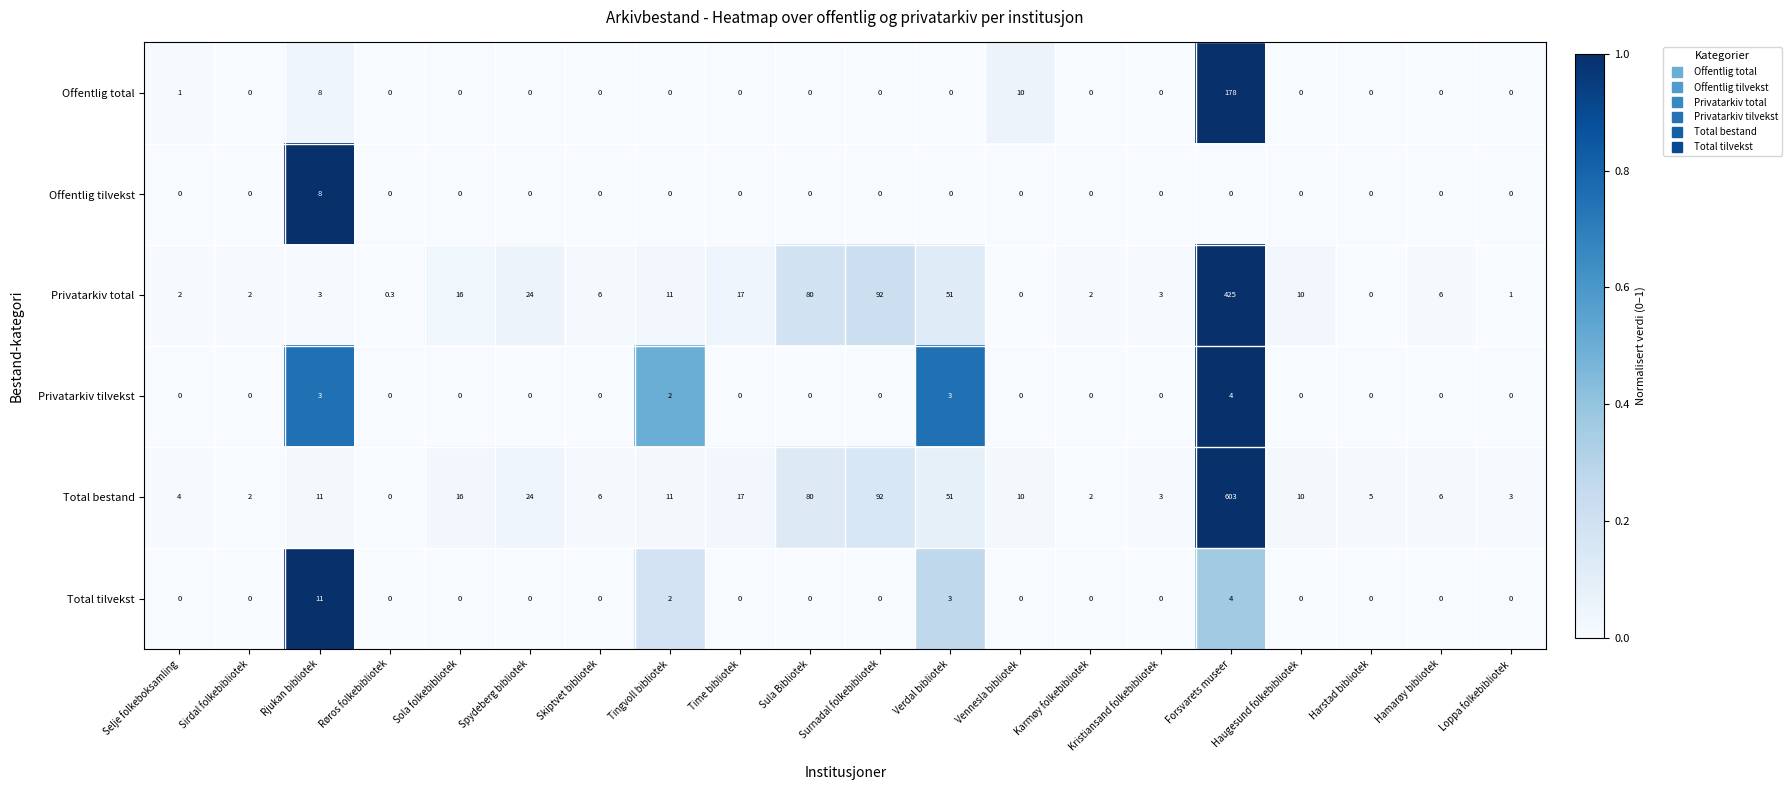

What is the greatest value displayed?

603.0